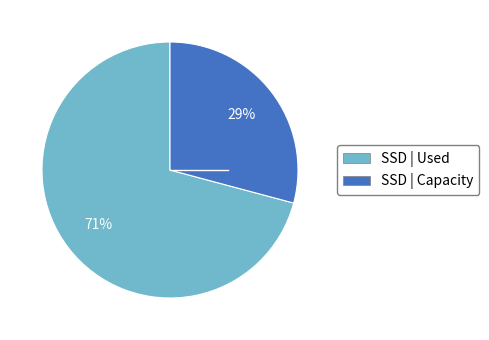

What is the smallest slice in the pie chart?

SSD | Capacity